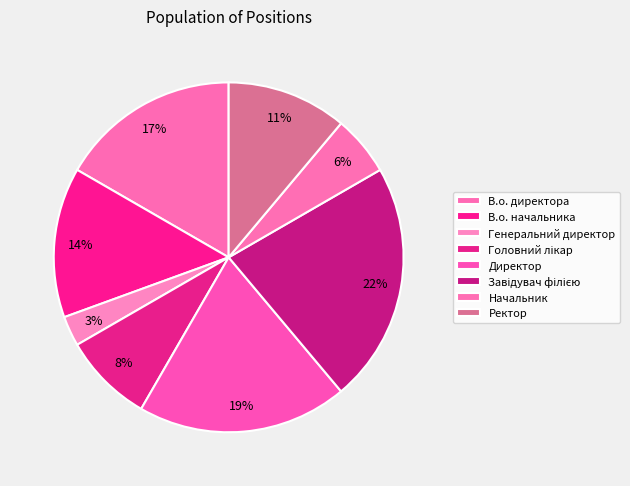

To the nearest percent, what portion does Головний лікар represent?

8%